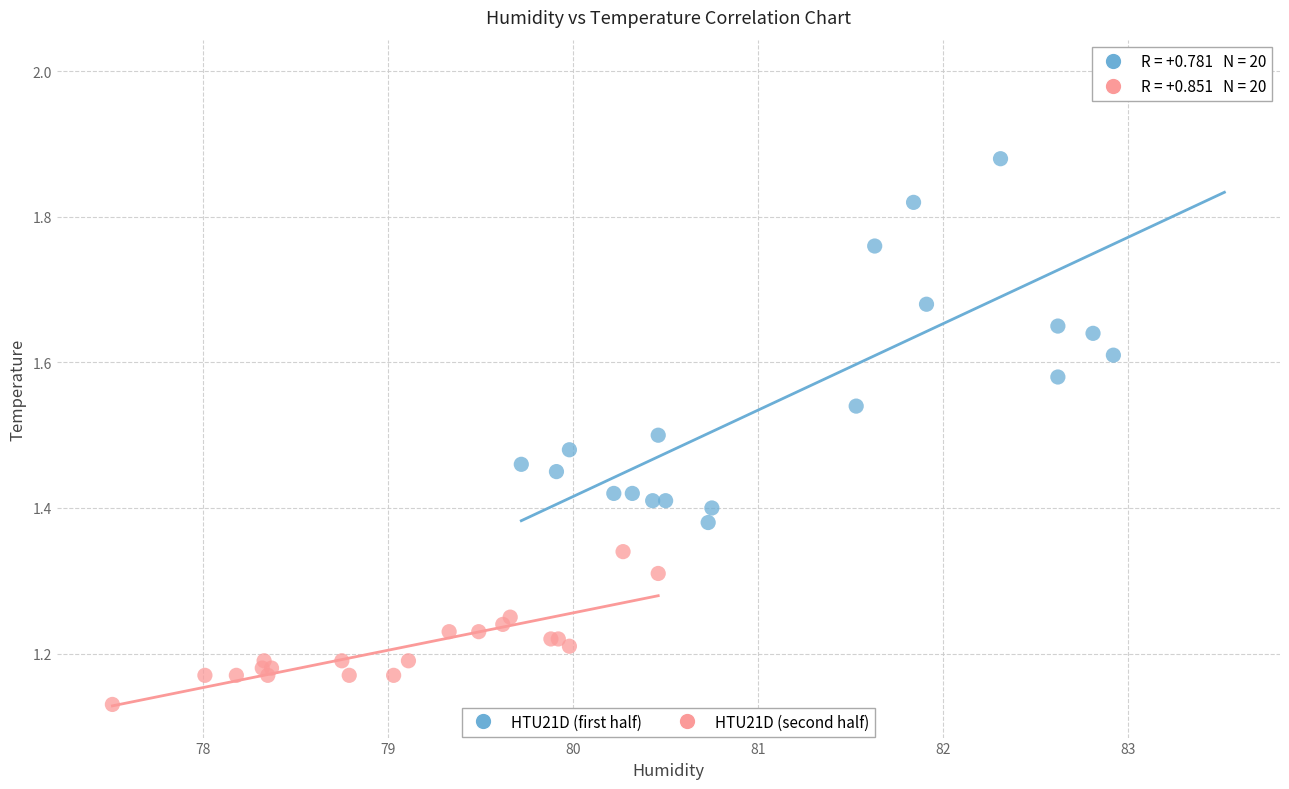

Which series contains the lowest Y value?

HTU21D (second half)